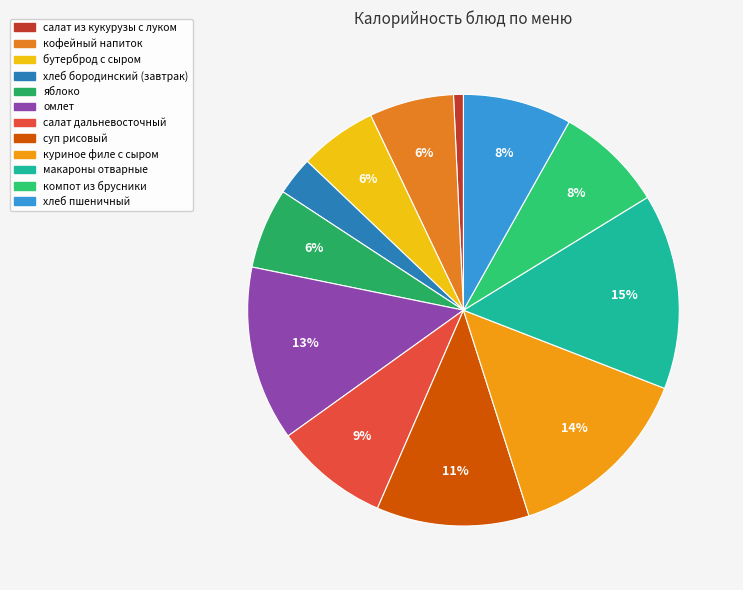

What is the ratio of the value at хлеб бородинский (завтрак) to the value at компот из брусники?

0.4